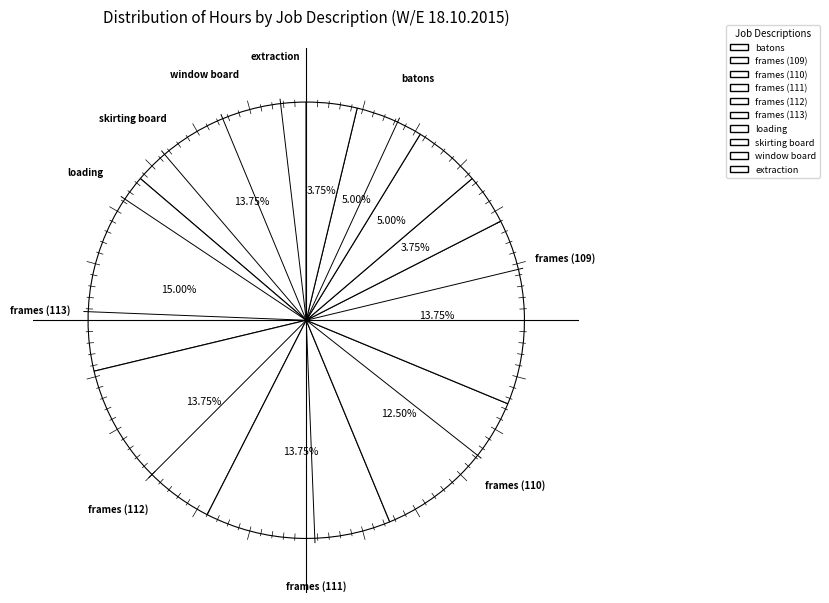

What is the smallest slice in the pie chart?

loading